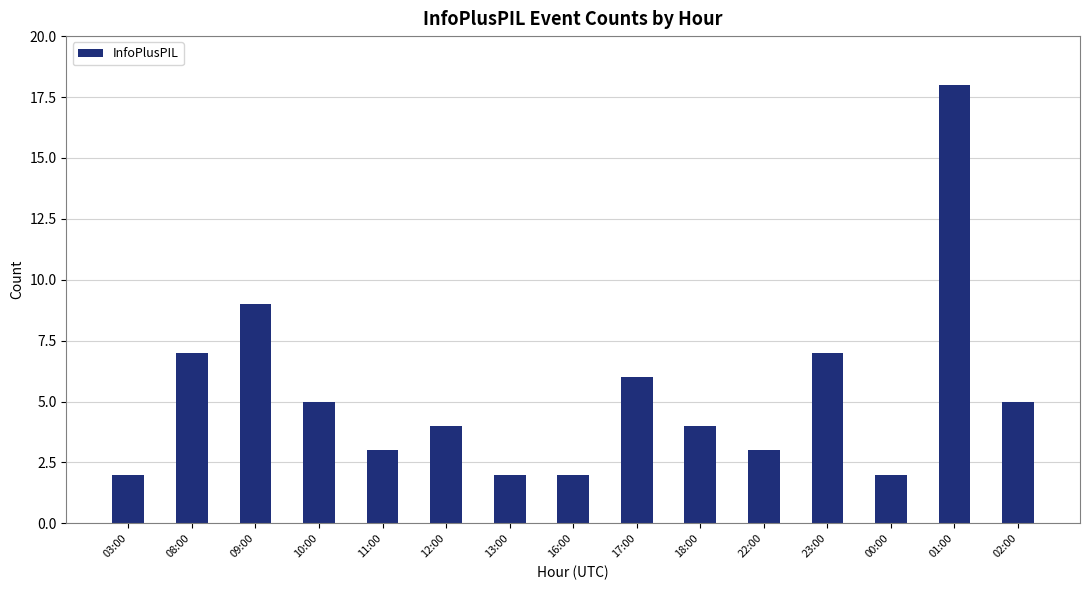

What is the approximate value at 23:00, to the nearest 10?

10